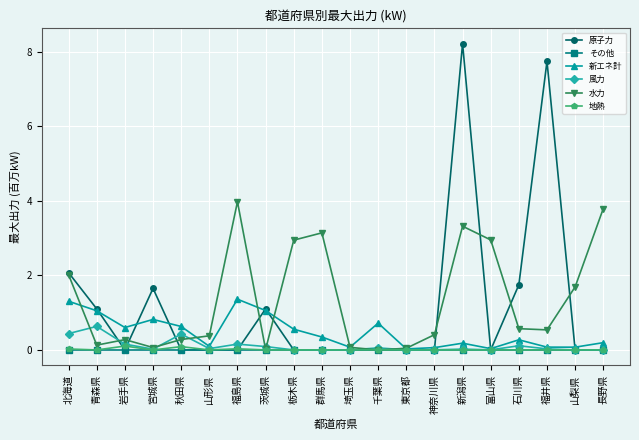

What is the label of the 20th point from the right?

北海道